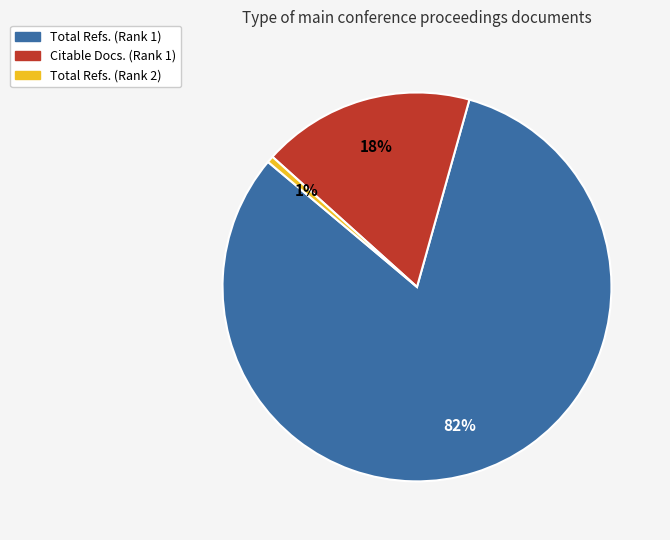

What is the smallest slice in the pie chart?

Total Refs. (Rank 2)